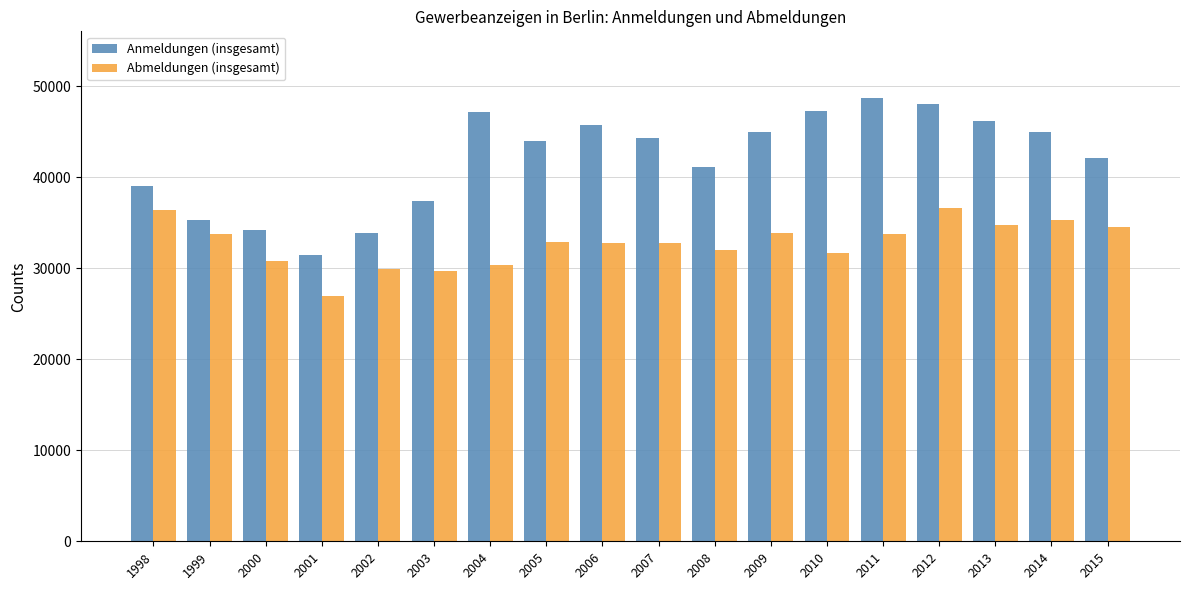

Does the chart contain any negative values?

No